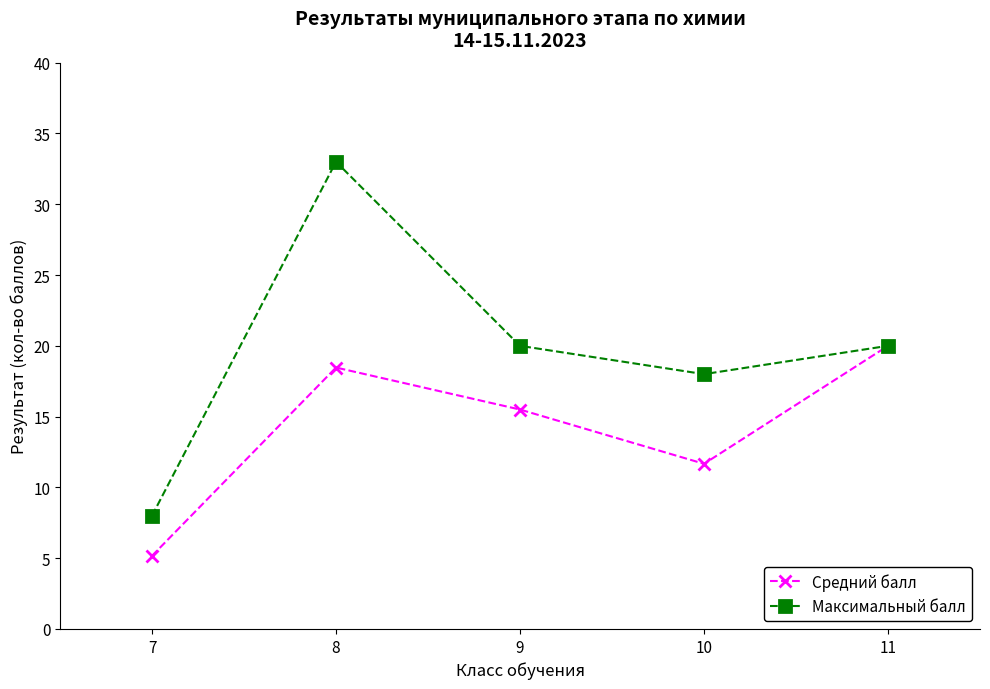

Reading right to left, list all the values displayed in this chart.

Средний балл: 11=20.0	10=11.7	9=15.5	8=18.5	7=5.2
Максимальный балл: 11=20.0	10=18.0	9=20.0	8=33.0	7=8.0